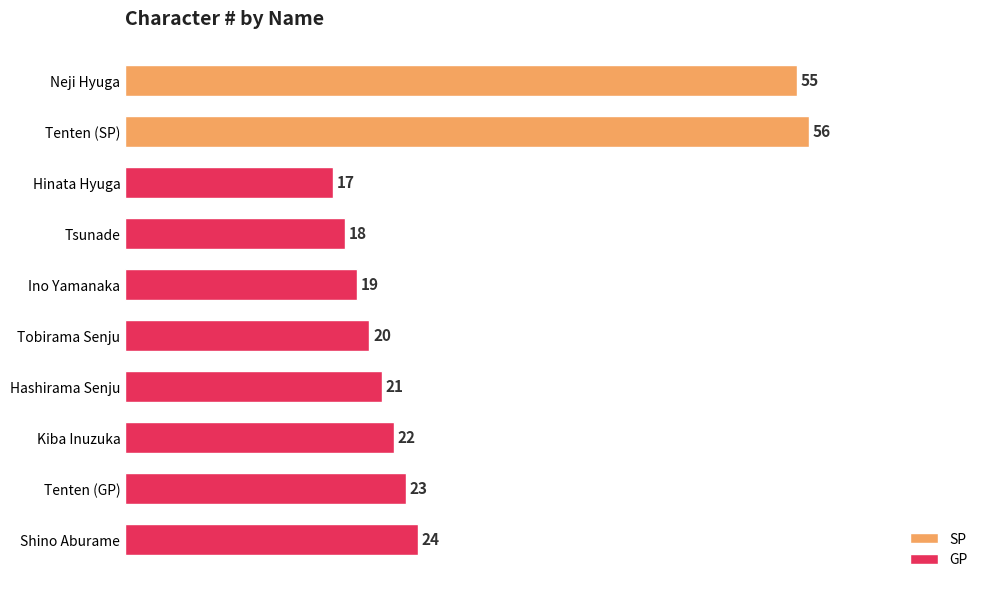

Rank the categories by value from highest to lowest.

Tenten (SP), Neji Hyuga, Shino Aburame, Tenten (GP), Kiba Inuzuka, Hashirama Senju, Tobirama Senju, Ino Yamanaka, Tsunade, Hinata Hyuga